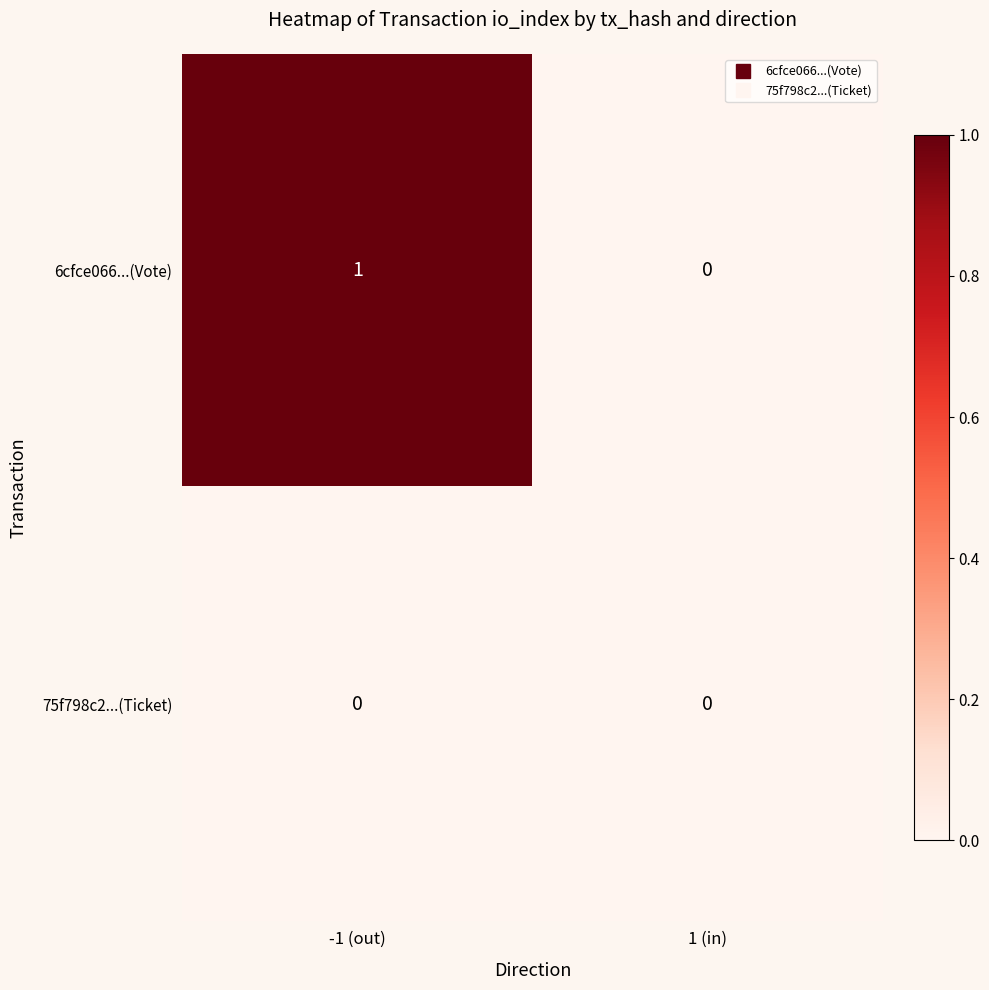

Reading left to right, what are all the values shown in this chart?

6cfce066...(Vote): 1	0
75f798c2...(Ticket): 0	0